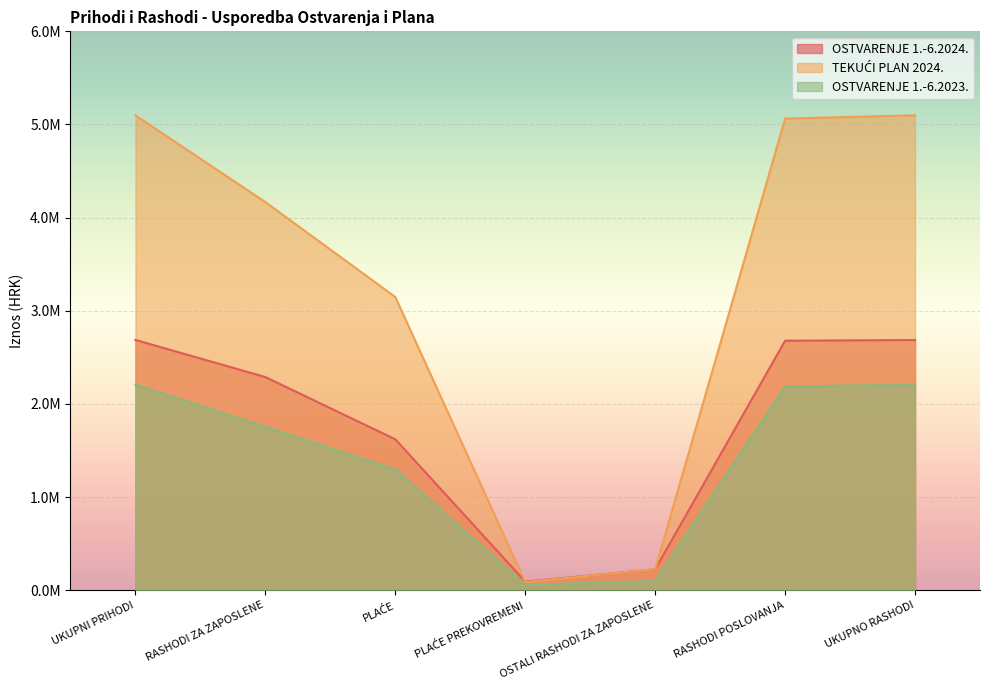

The TEKUĆI PLAN 2024. series shows 1105275.4 at UKUPNI PRIHODI. True or false?

False